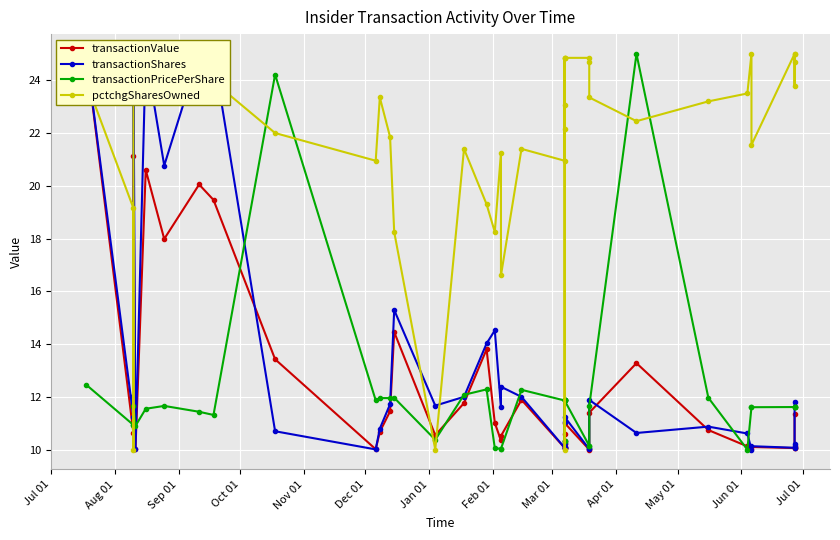

Is this an area chart (filled region under the line)?

No